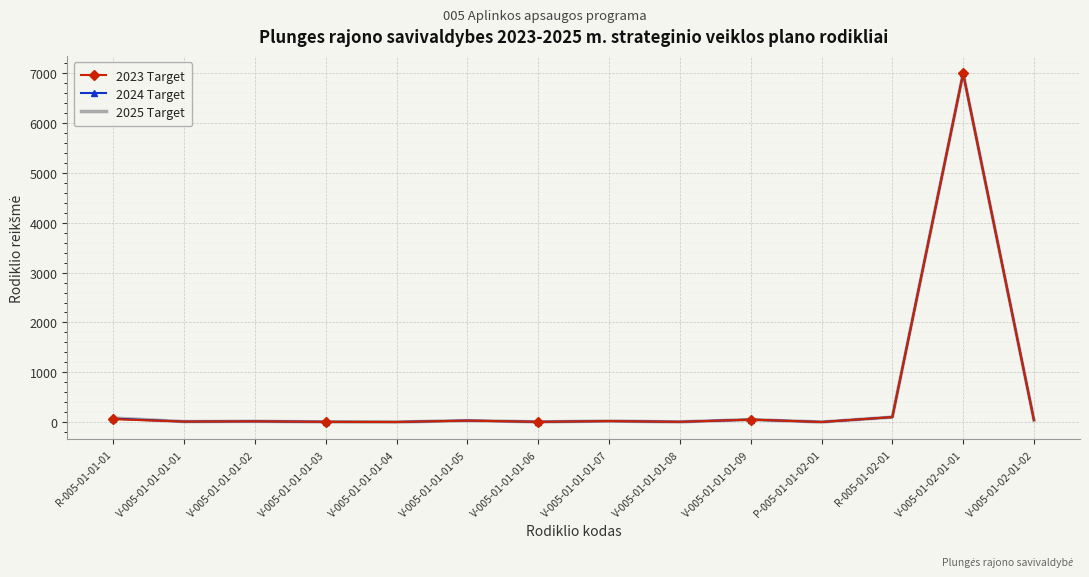

What is the maximum value shown in the chart?

7000